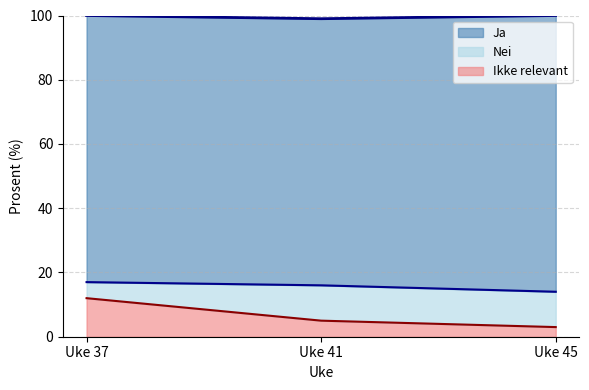

Does the chart display data point markers on the line(s)?

No